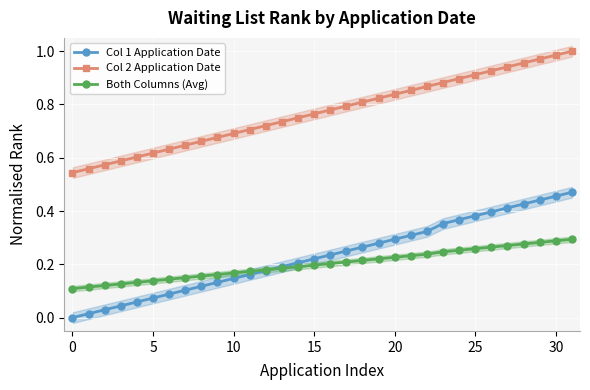

Is it true that Both Columns (Avg) equals 0.2 at 20?

True